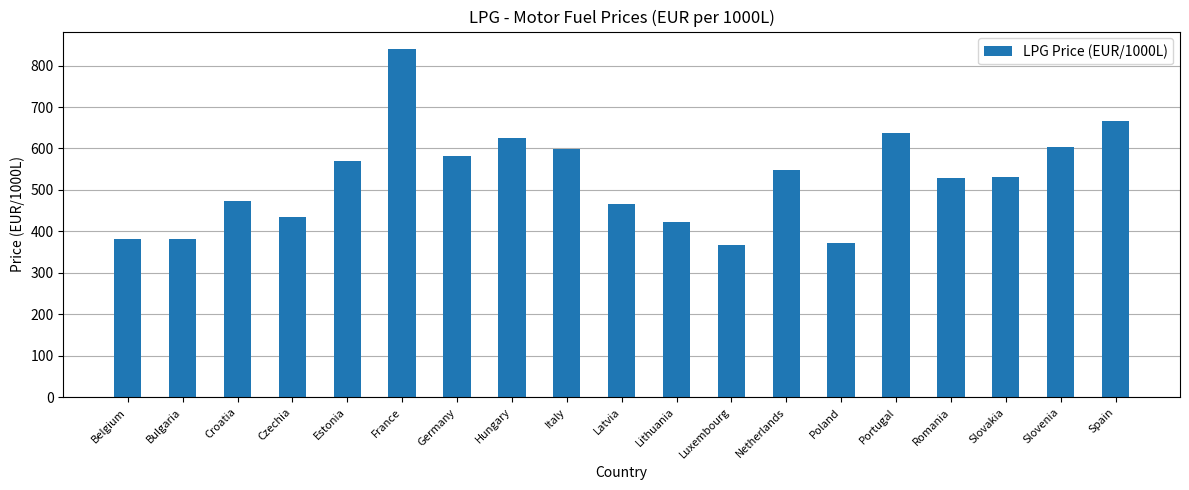

Which label corresponds to the largest value in the chart?

France